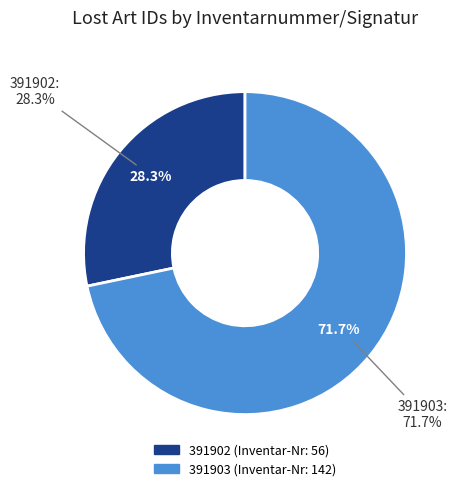

To the nearest percent, what portion does 391902 represent?

28%